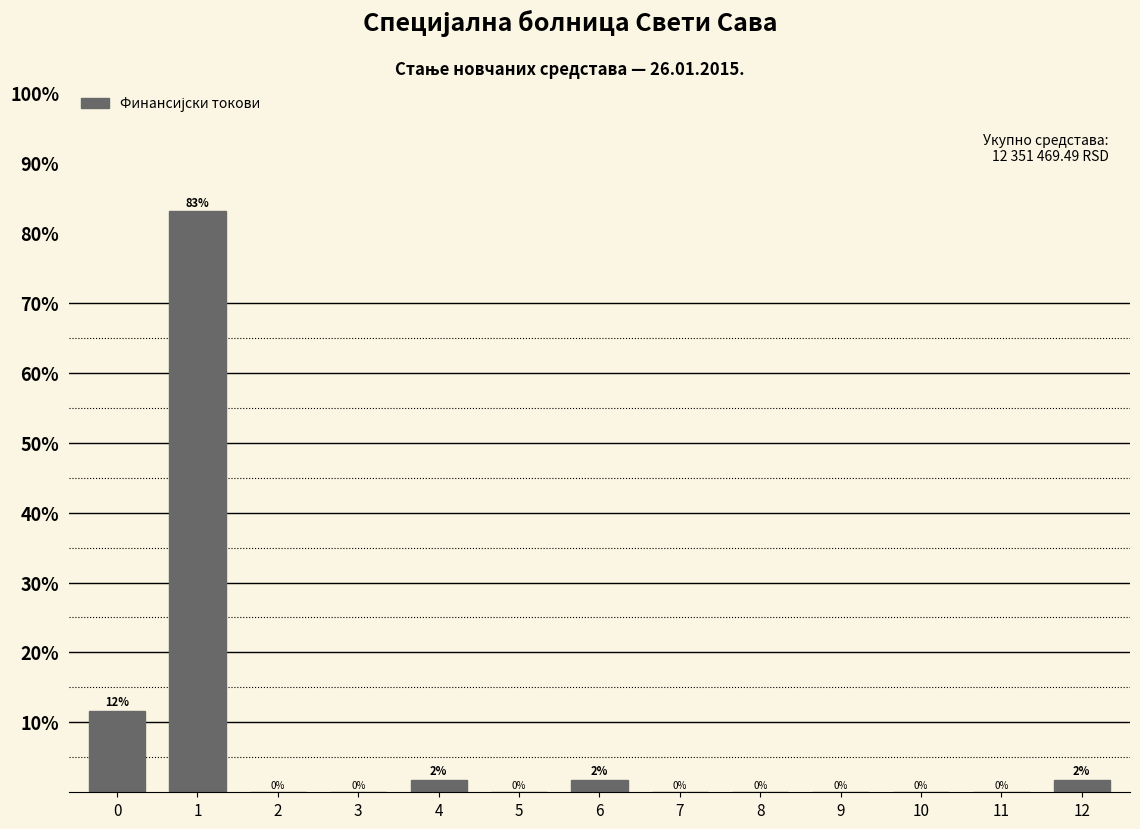

Which has a higher value, 7 or 12?

12